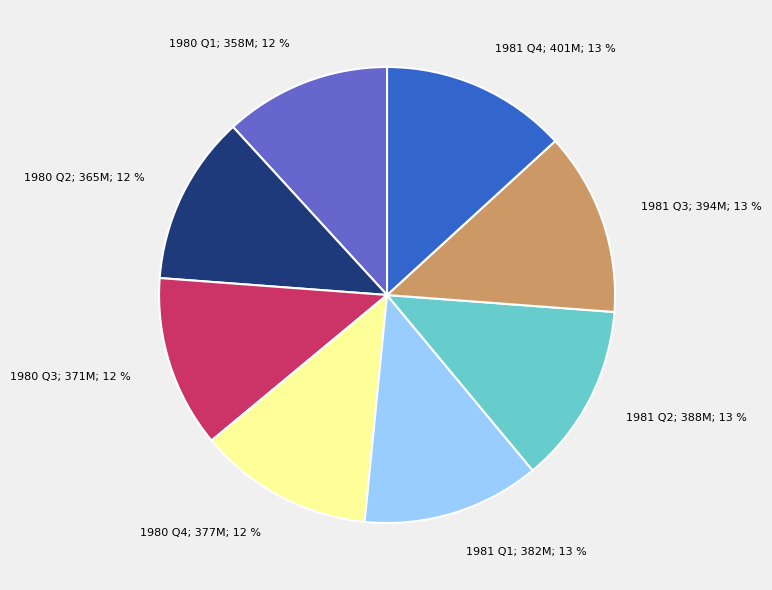

How many segments does this pie chart have?

8